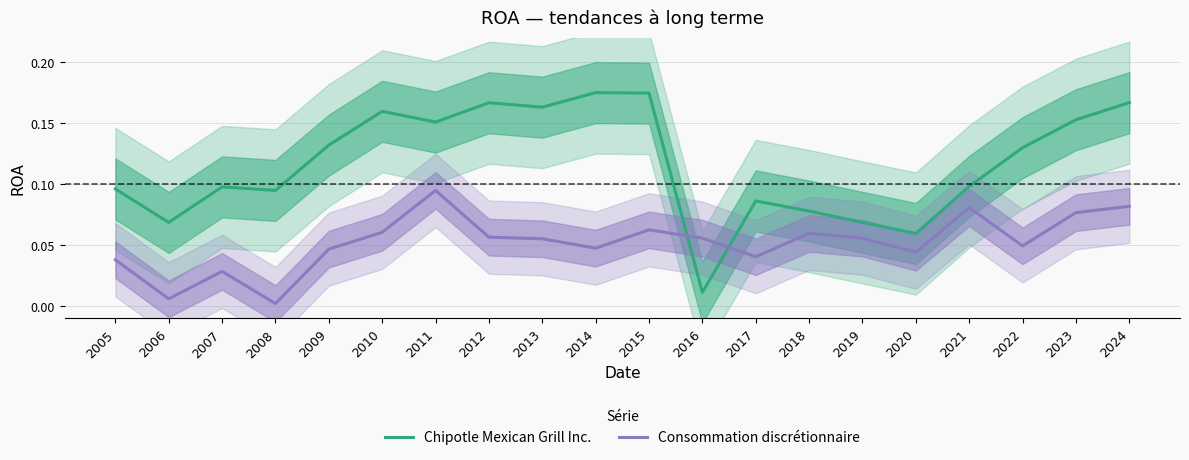

At which label does Chipotle Mexican Grill Inc. reach its minimum?

2016